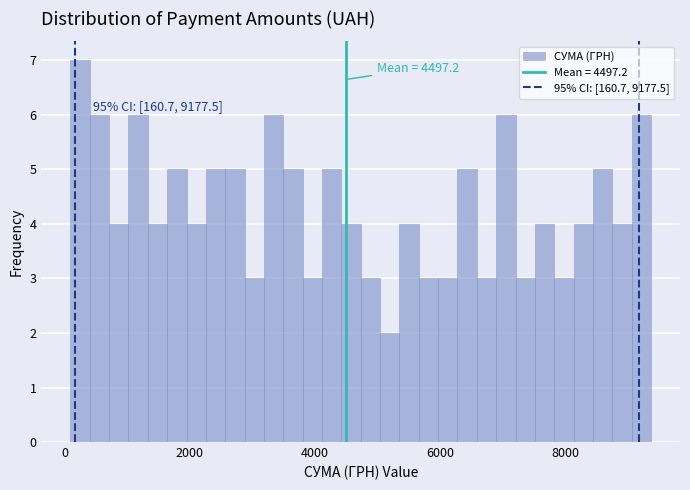

Read against the x-axis, roughly where is the centre of the tallest bar?

200